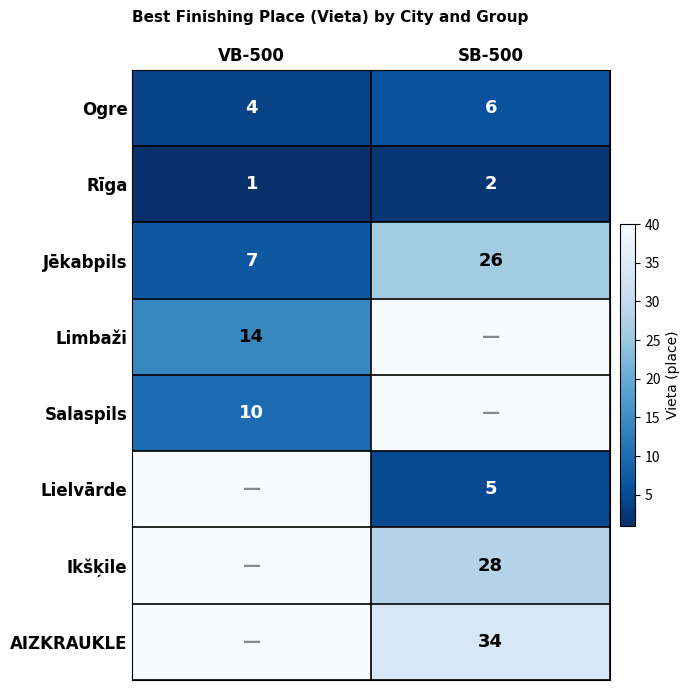

Is it true that Rīga equals 1 at SB-500?

False